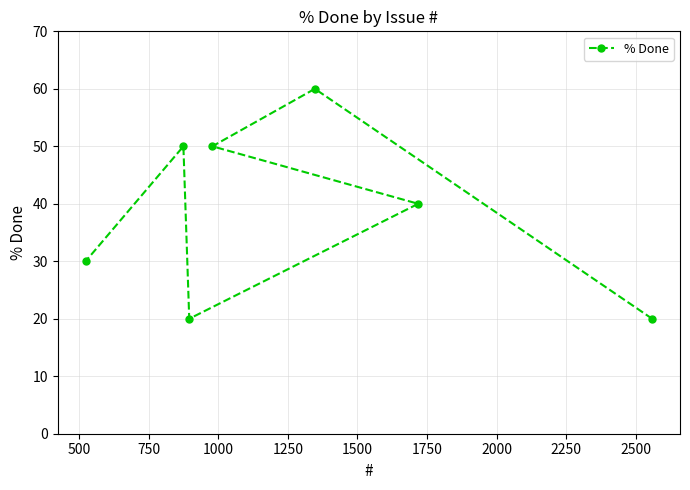

What is the smallest value displayed?

20